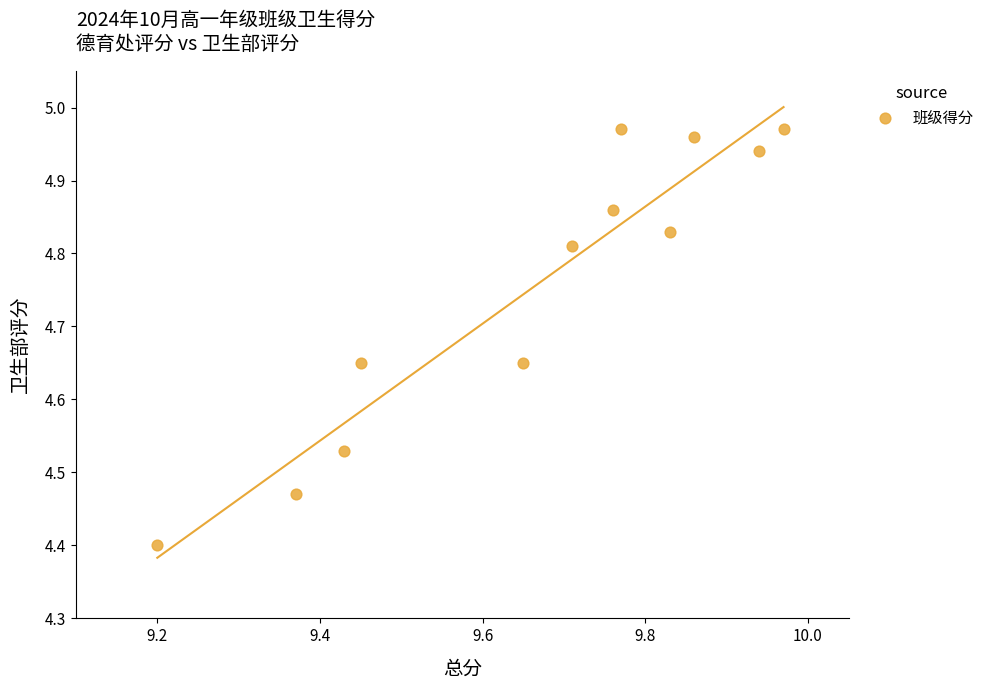

What Y value in the scatter plot is closest to 4?

4.4